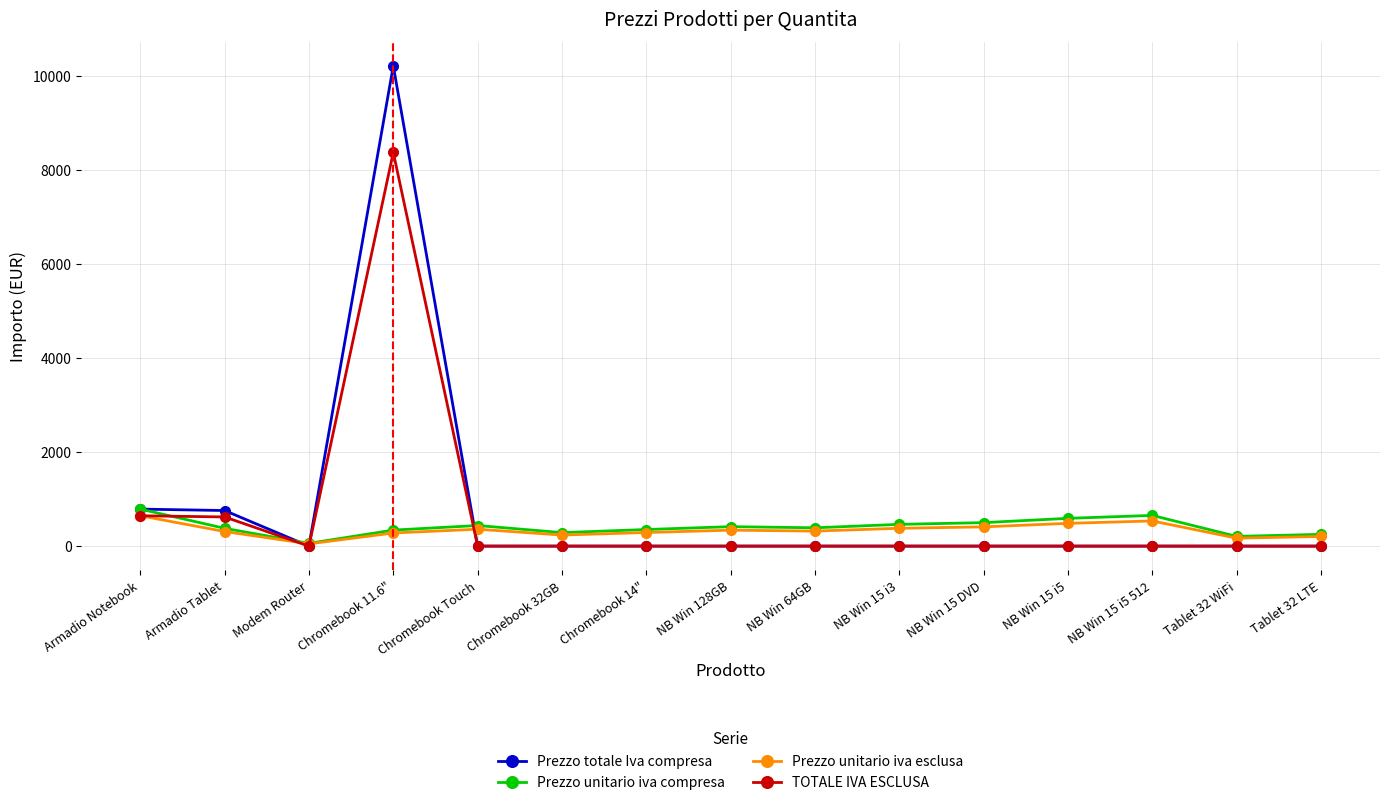

What is the difference between the maximum and minimum values in the Prezzo unitario iva compresa series?

728.3